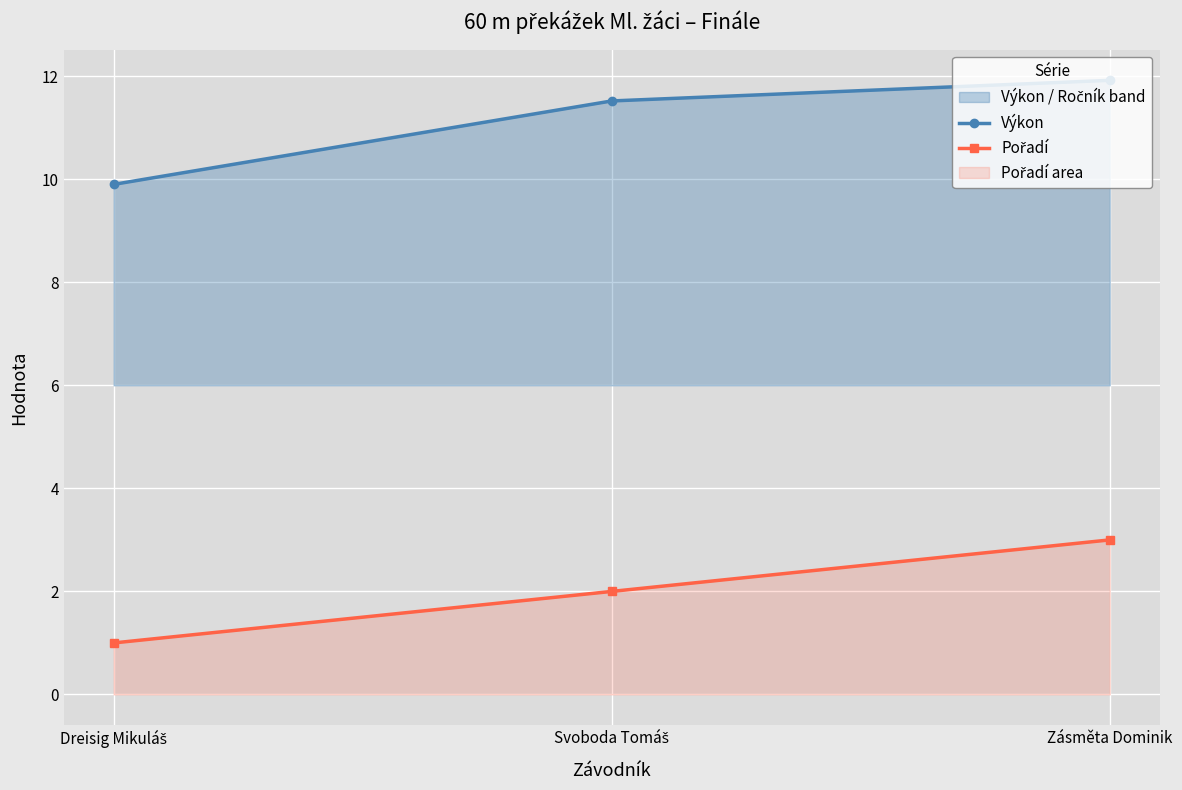

What position from the left is Dreisig Mikuláš?

1